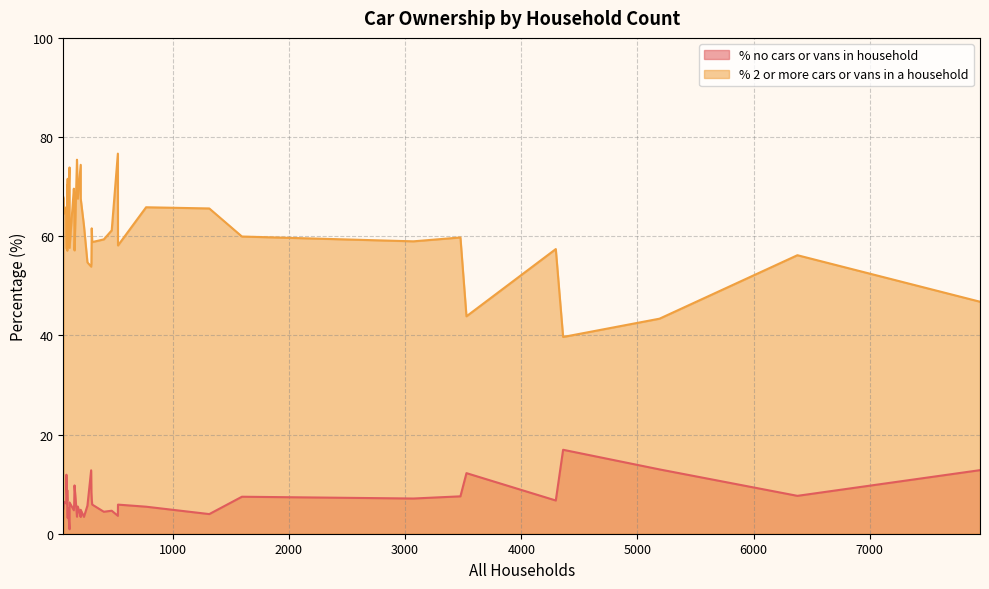

What is the value of the % 2 or more cars or vans in a household point at the 21st from the left?

59.9